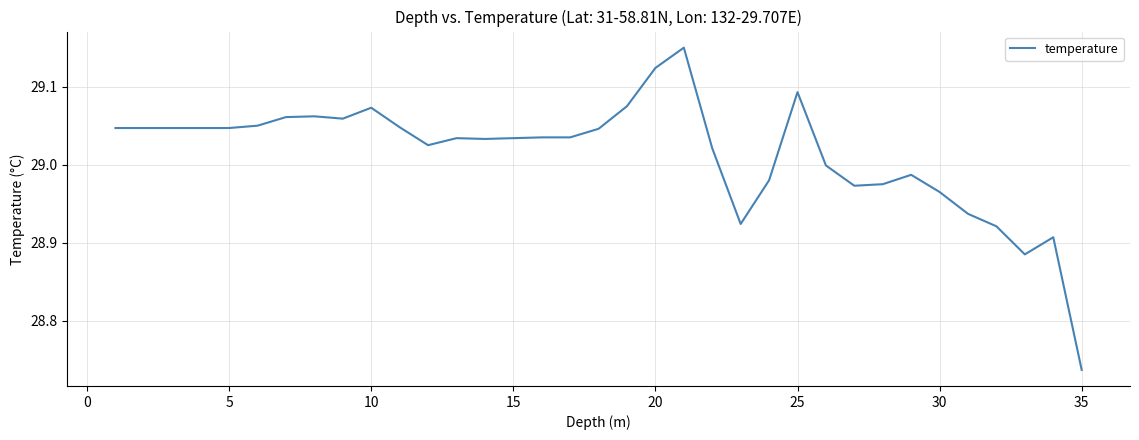

Is this an area chart (filled region under the line)?

No